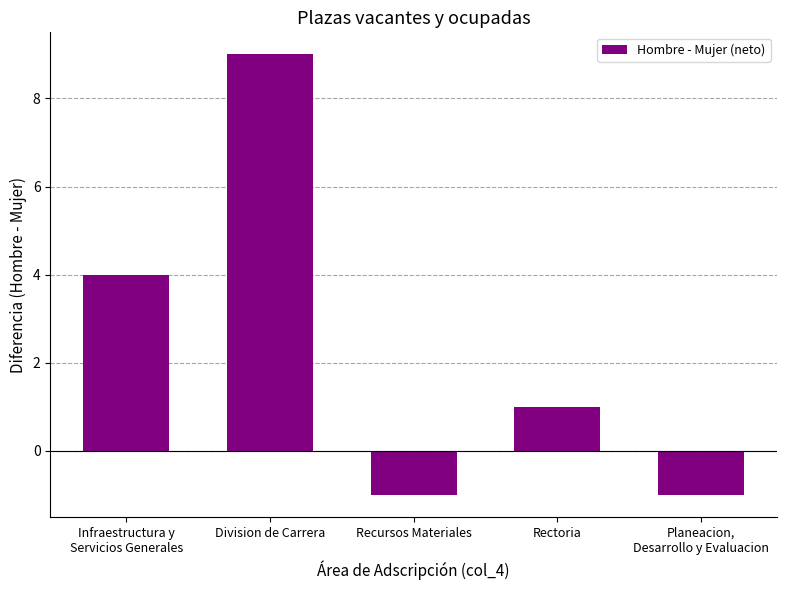

How many categories are shown in the chart?

5